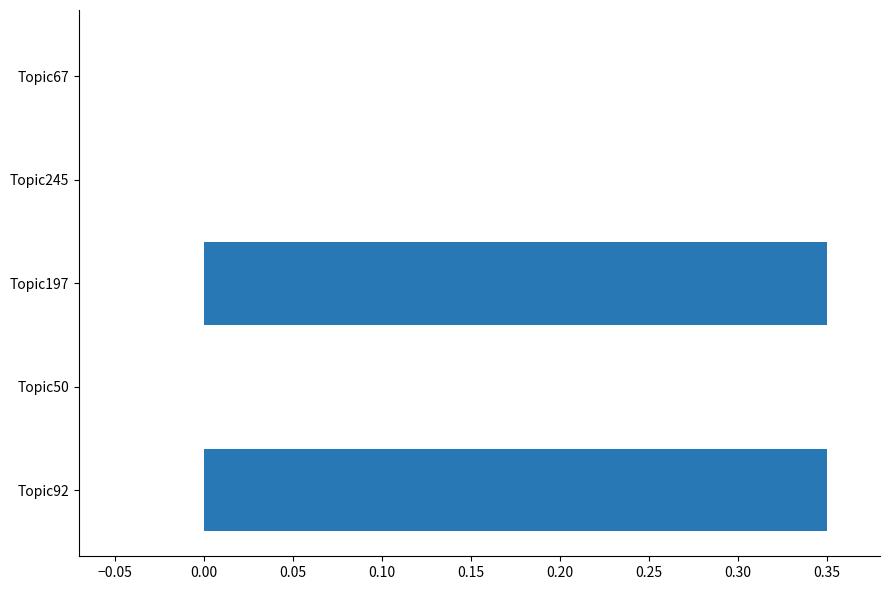

What is the sum of all values?

0.7